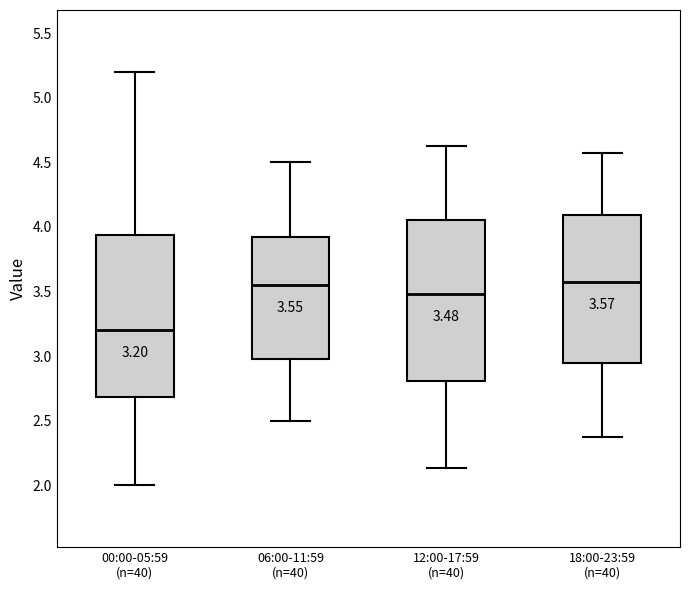

Which box's median line is the lowest?

00:00-05:59 (n=40)